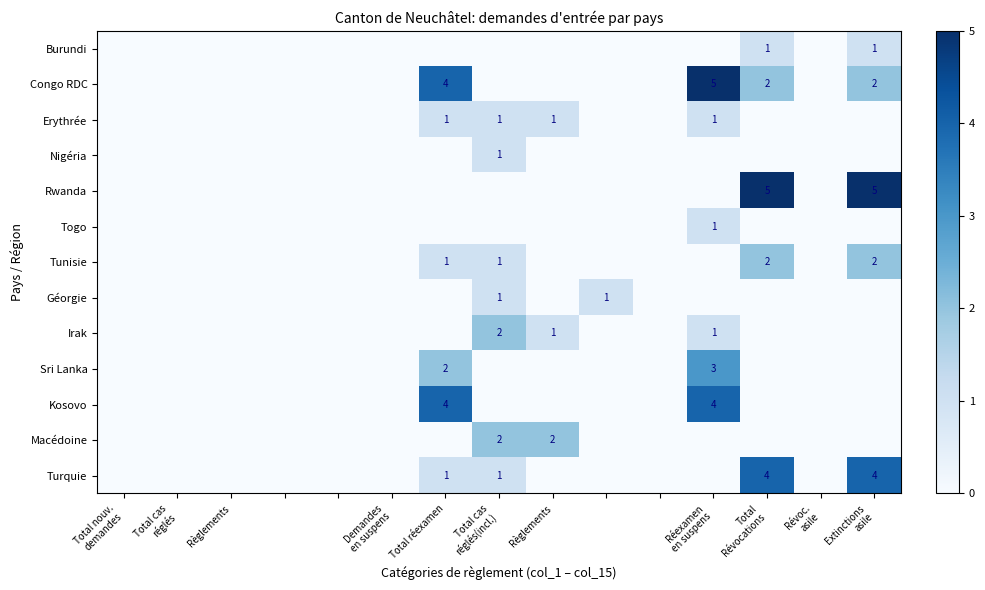

What is the sum of all Rwanda values?

10